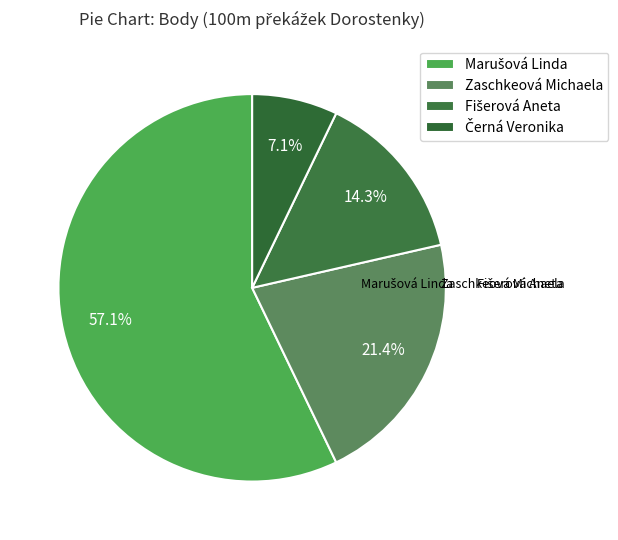

To the nearest percent, what is the average slice percentage?

25%